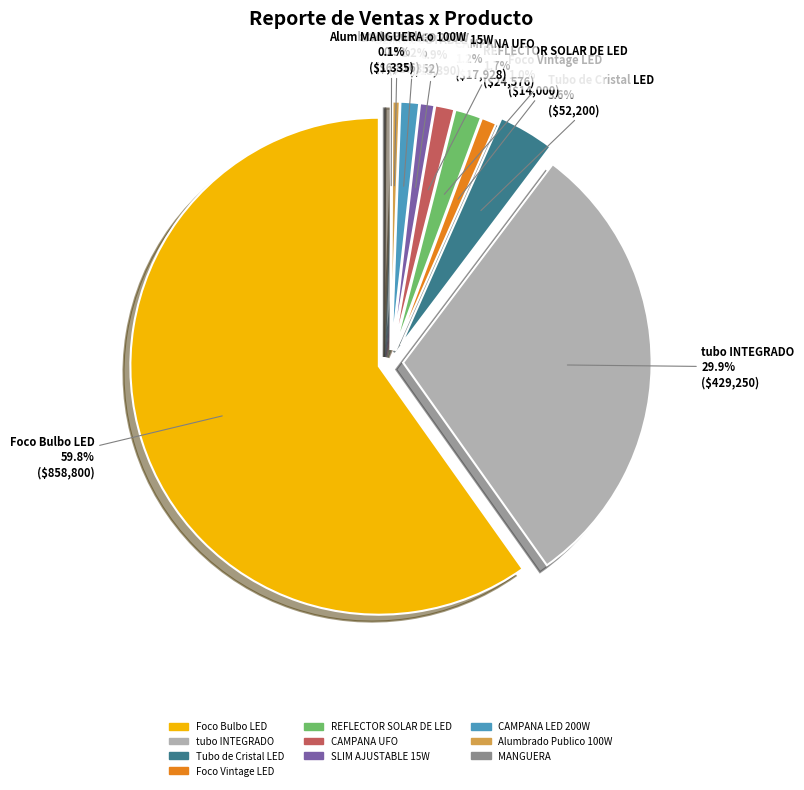

To the nearest percent, what is the average slice percentage?

10%